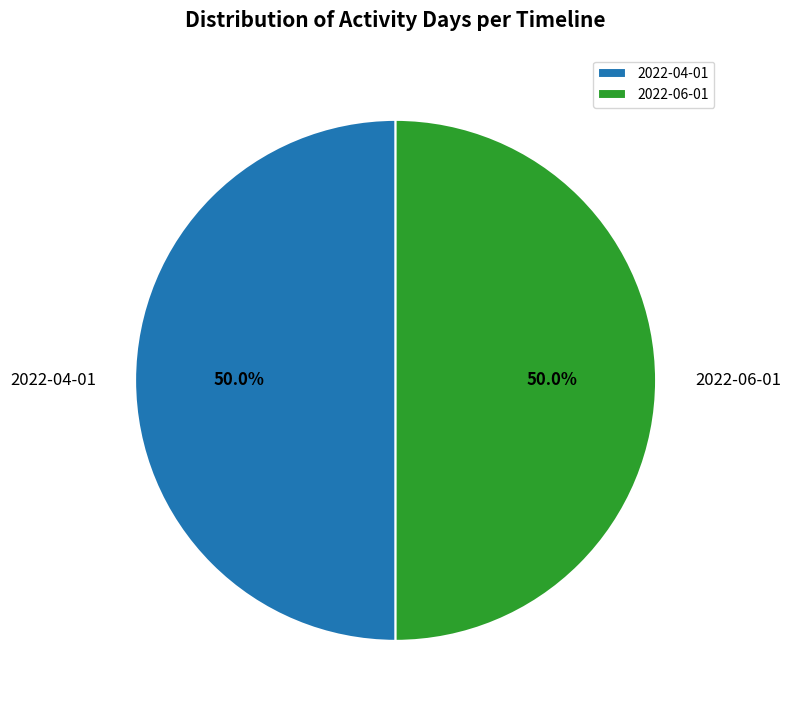

What percentage is the 2022-04-01 slice, to the nearest percent?

50%